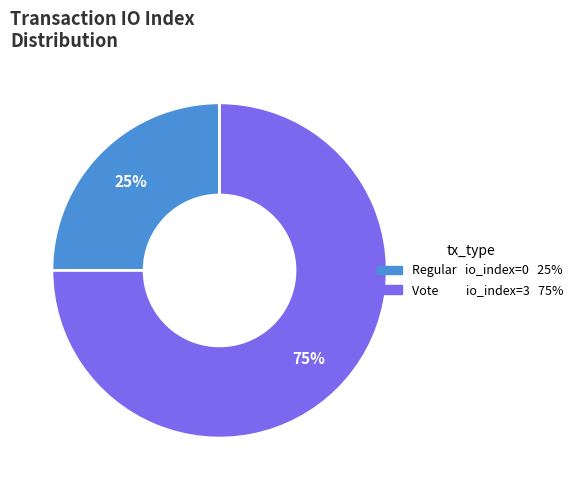

Which category has the smallest portion of the pie?

Regular